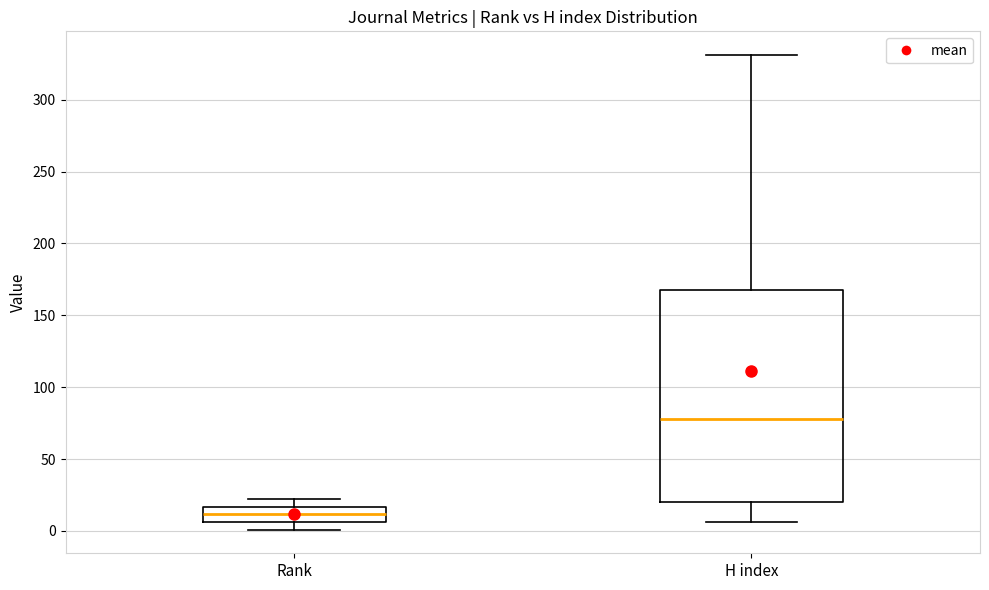

Where does the upper whisker of the box for Rank end on the y-axis? The values are not printed on the chart, so give them approximately, as read against the axis.

20